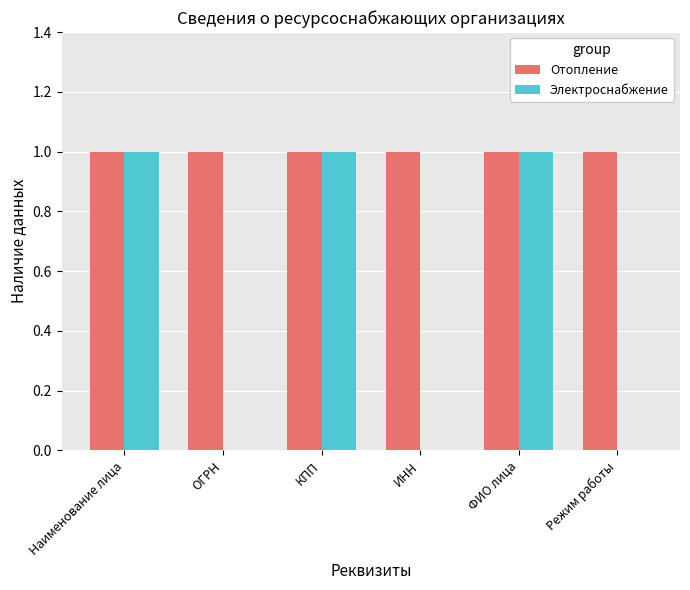

Which series has the largest total across all categories?

Отопление